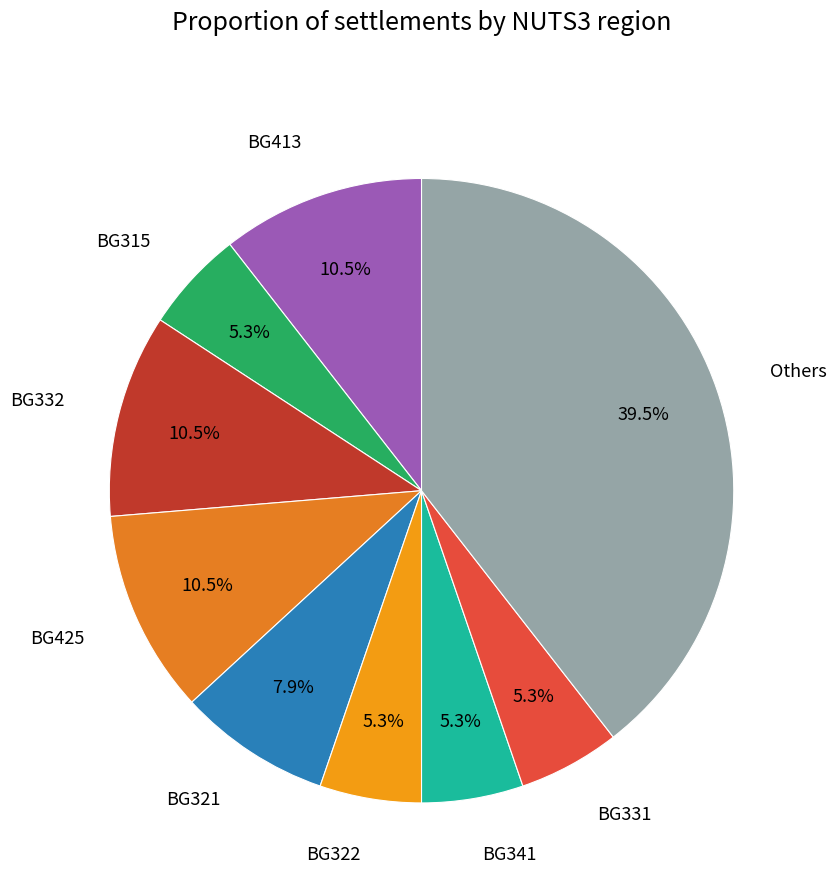

What is the largest slice in the pie chart?

Others